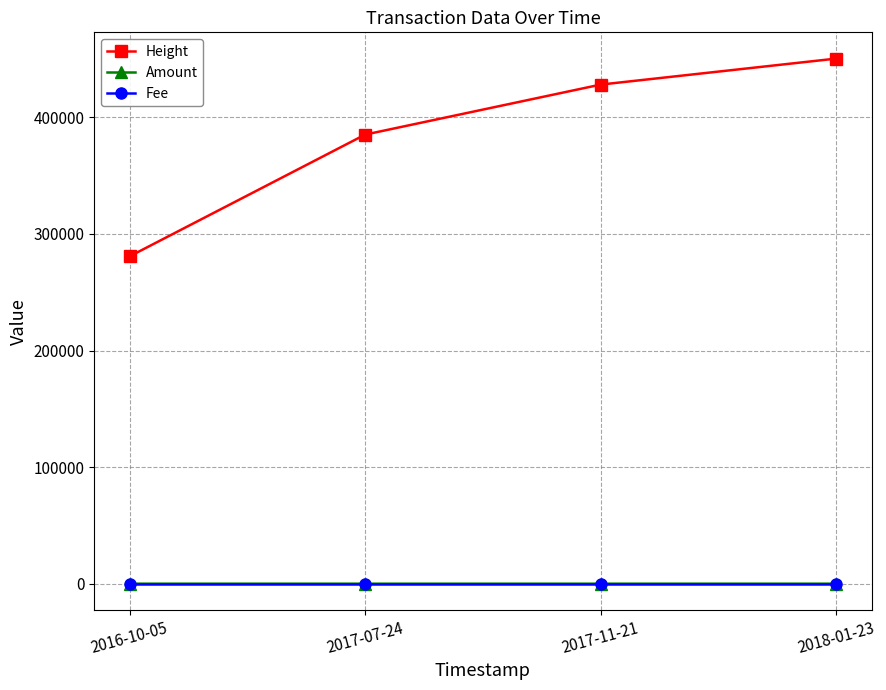

True or false: Height and Fee cross at least once.

False